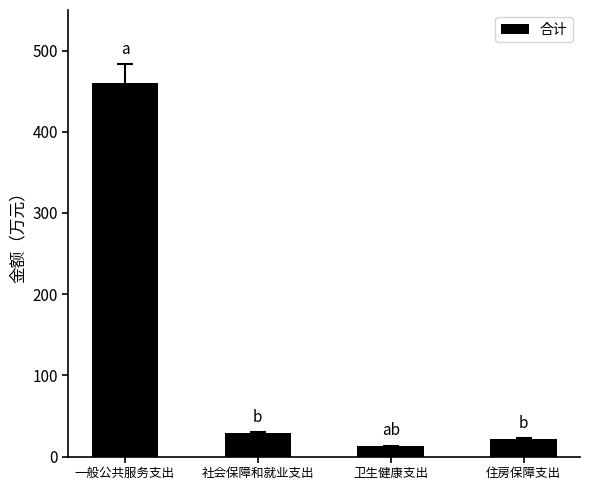

What is the minimum value shown in the chart?

12.7